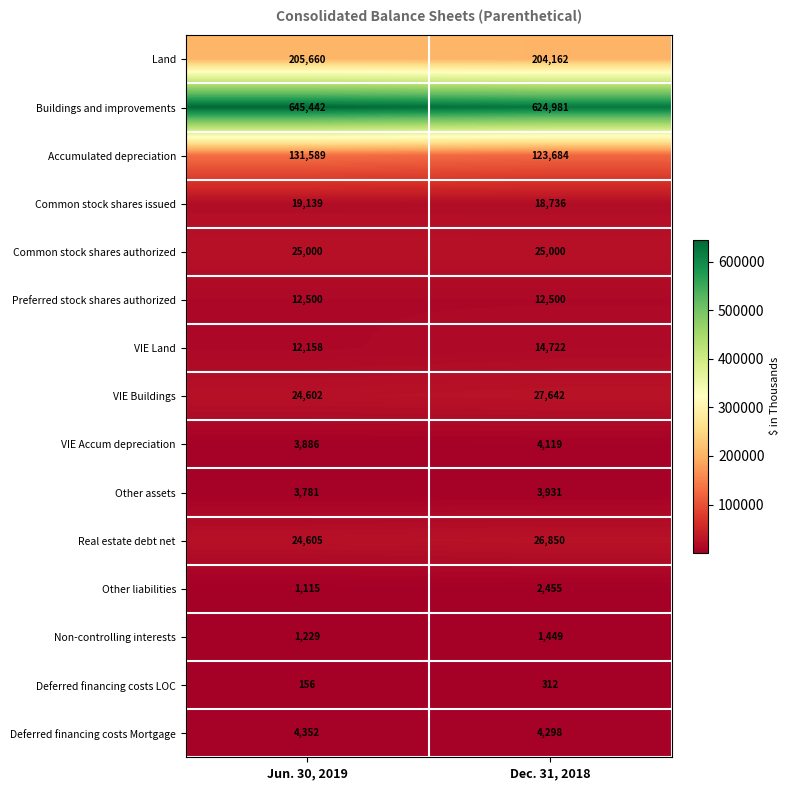

Which label corresponds to the smallest value in the chart?

Jun. 30, 2019